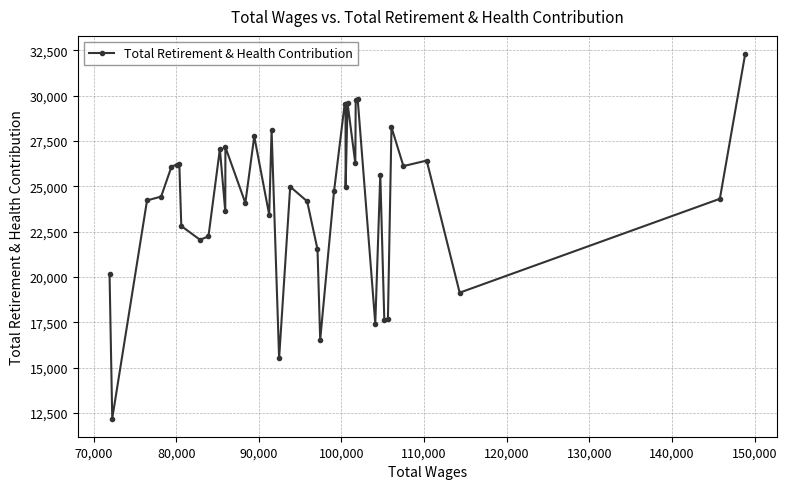

Count the number of categories in the chart.

40